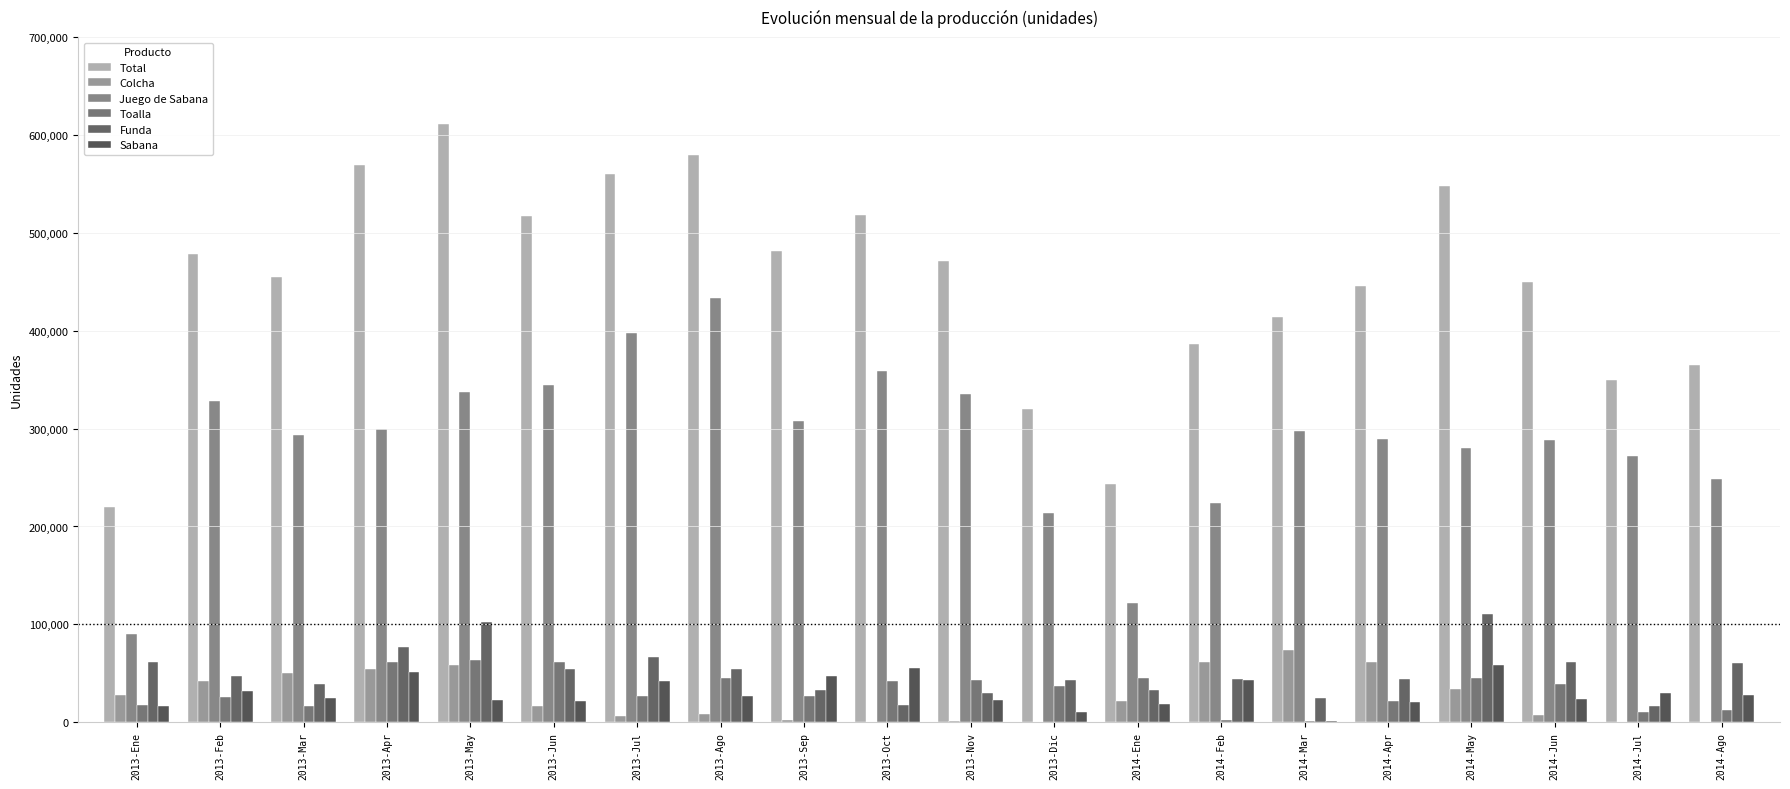

At which category is the sum across all series the highest?

2013-May